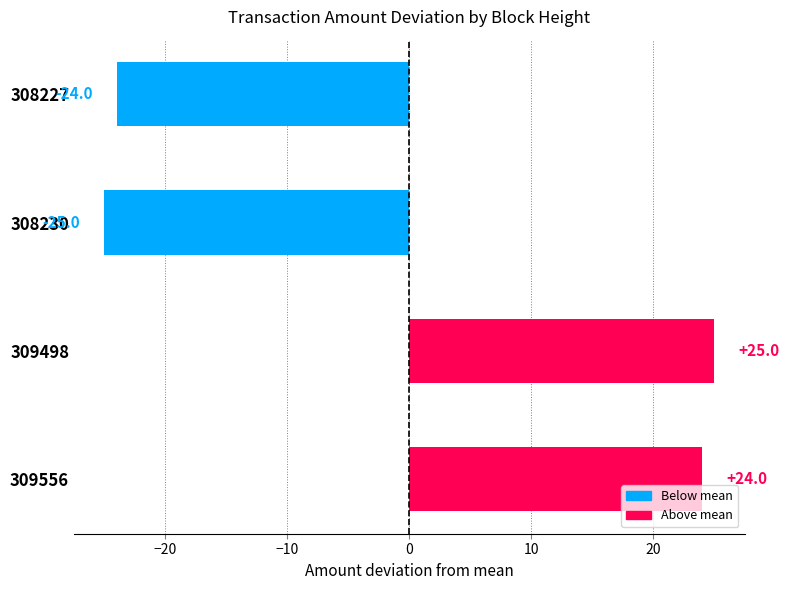

What is the approximate value at 308230?

-25